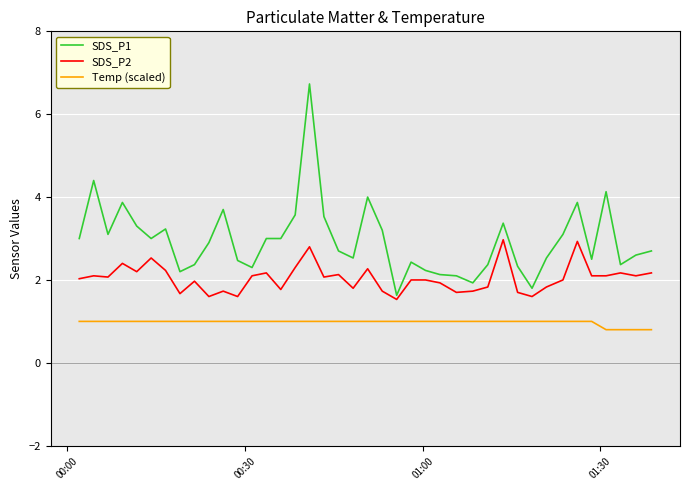

Which series has the largest range (max minus min)?

SDS_P1